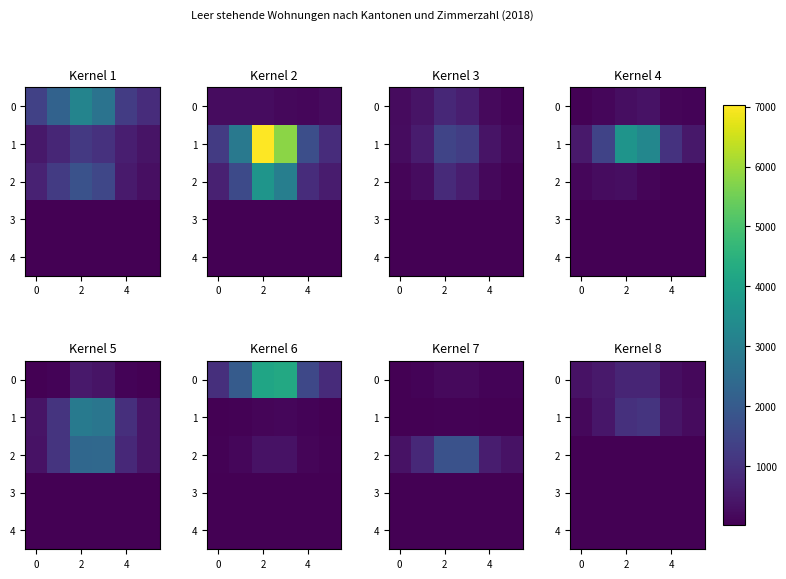

How many data points does each series have?

6